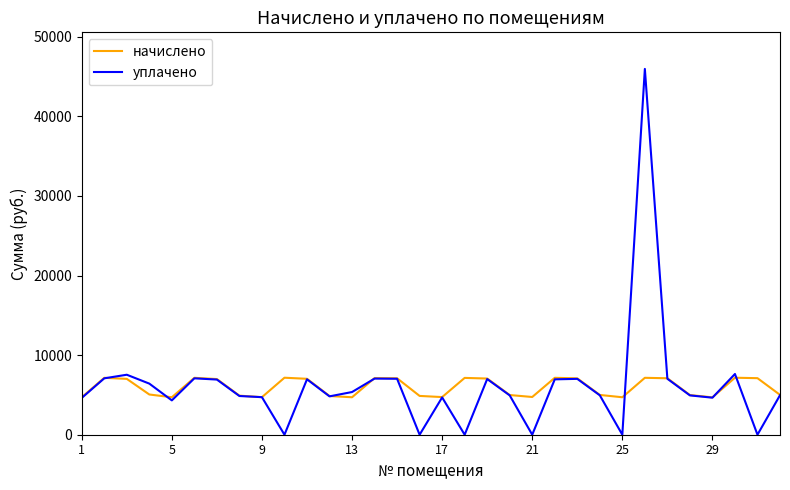

What is the highest value of the уплачено series?

45964.0